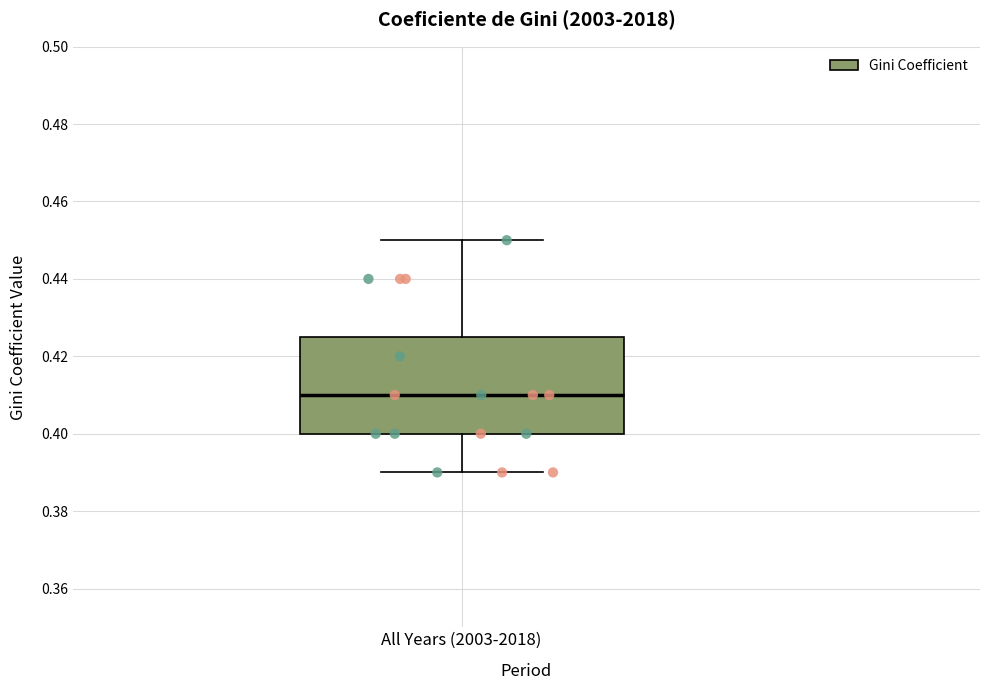

Read this box plot against the y-axis: the position of the median line, the range covered by the box, and the ends of both whiskers. The values are not printed on the chart, so give them approximately, as read against the axis.

median 0.410, box 0.400 to 0.426, whiskers 0.390 to 0.450